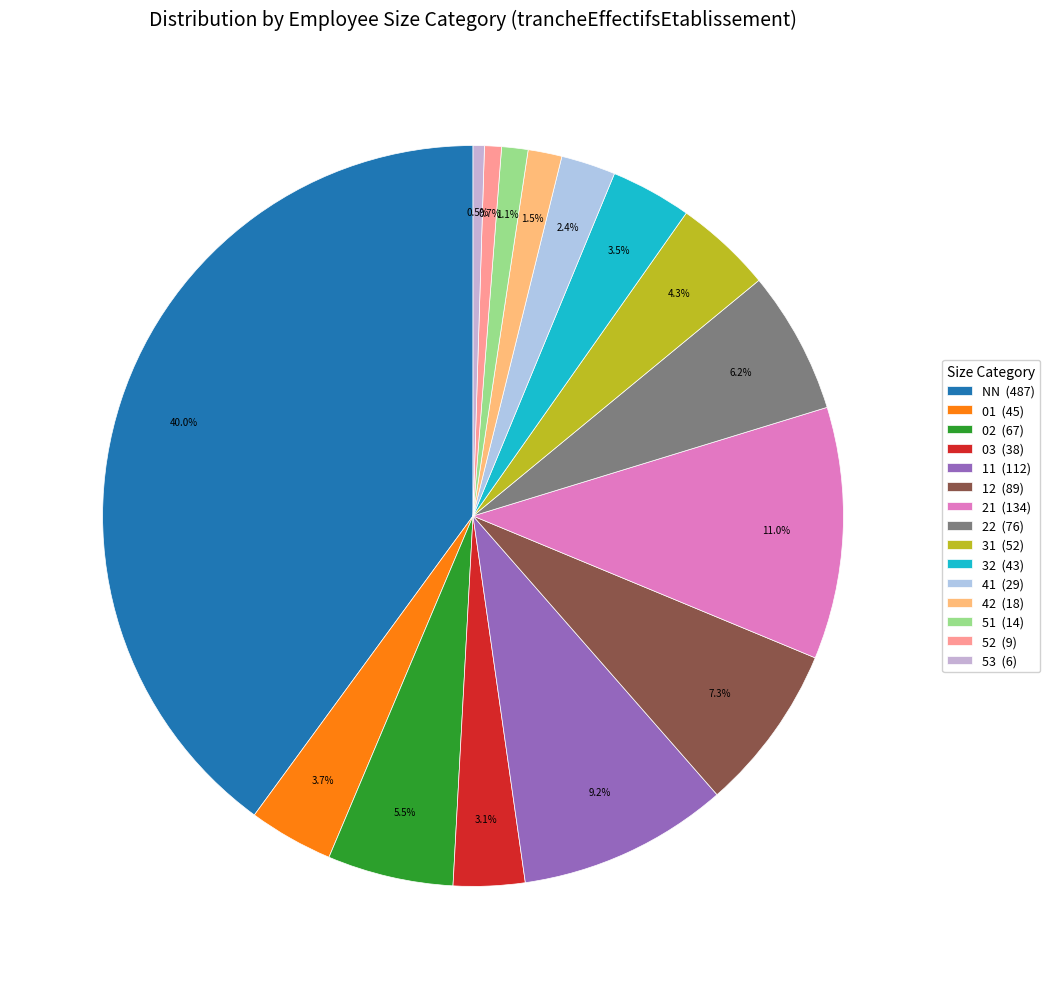

To the nearest percent, what is the difference between the NN and 02 slice percentages?

34%